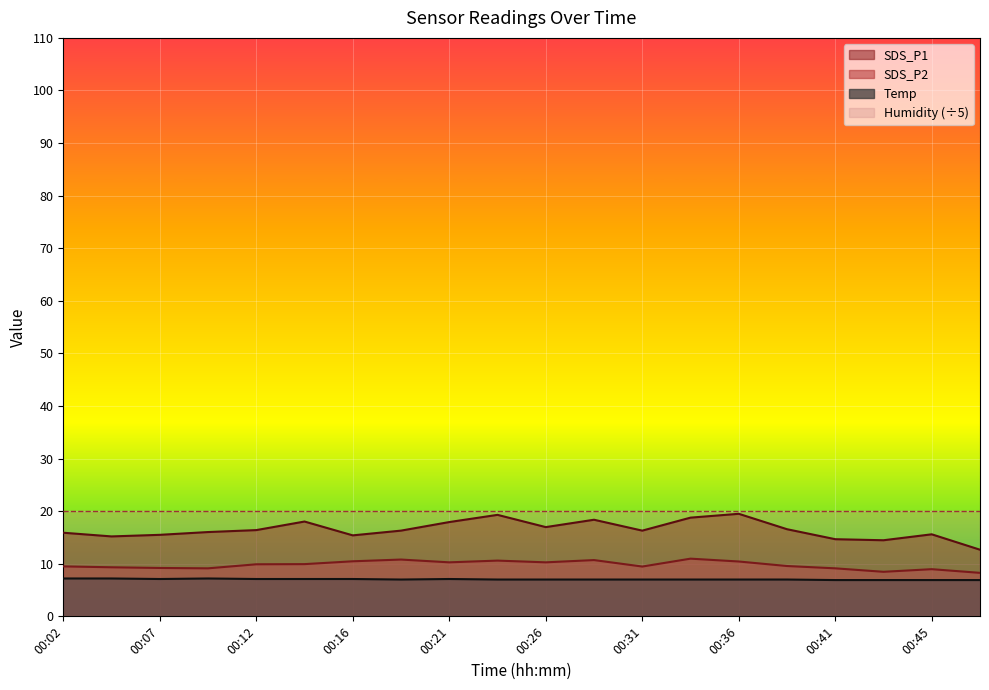

The Temp series shows 7.0 at 00:38. True or false?

True